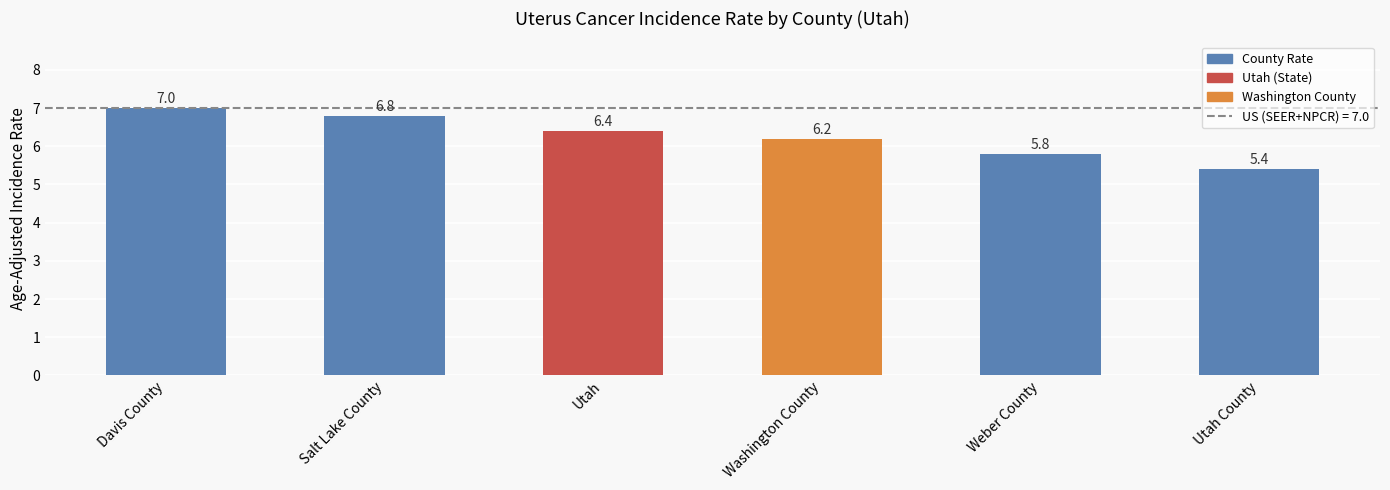

What is the maximum value shown in the chart?

7.0